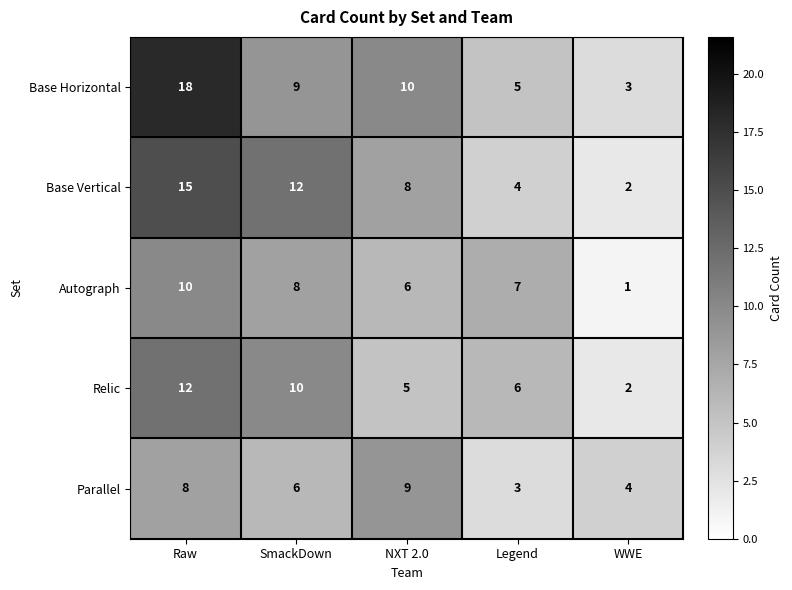

Reading left to right, extract all data points from this chart.

Base Horizontal: Raw=18	SmackDown=9	NXT 2.0=10	Legend=5	WWE=3
Base Vertical: Raw=15	SmackDown=12	NXT 2.0=8	Legend=4	WWE=2
Autograph: Raw=10	SmackDown=8	NXT 2.0=6	Legend=7	WWE=1
Relic: Raw=12	SmackDown=10	NXT 2.0=5	Legend=6	WWE=2
Parallel: Raw=8	SmackDown=6	NXT 2.0=9	Legend=3	WWE=4